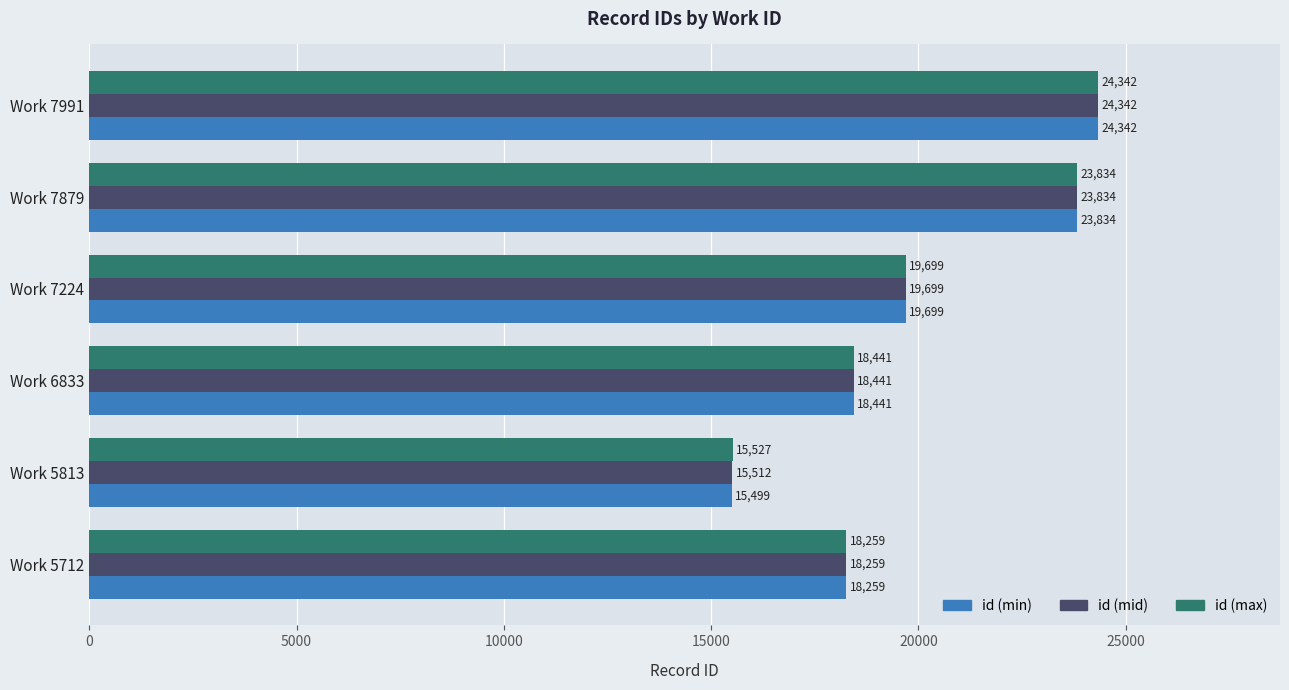

What is the difference between the id (mid) values at Work 5813 and Work 7991?

8830